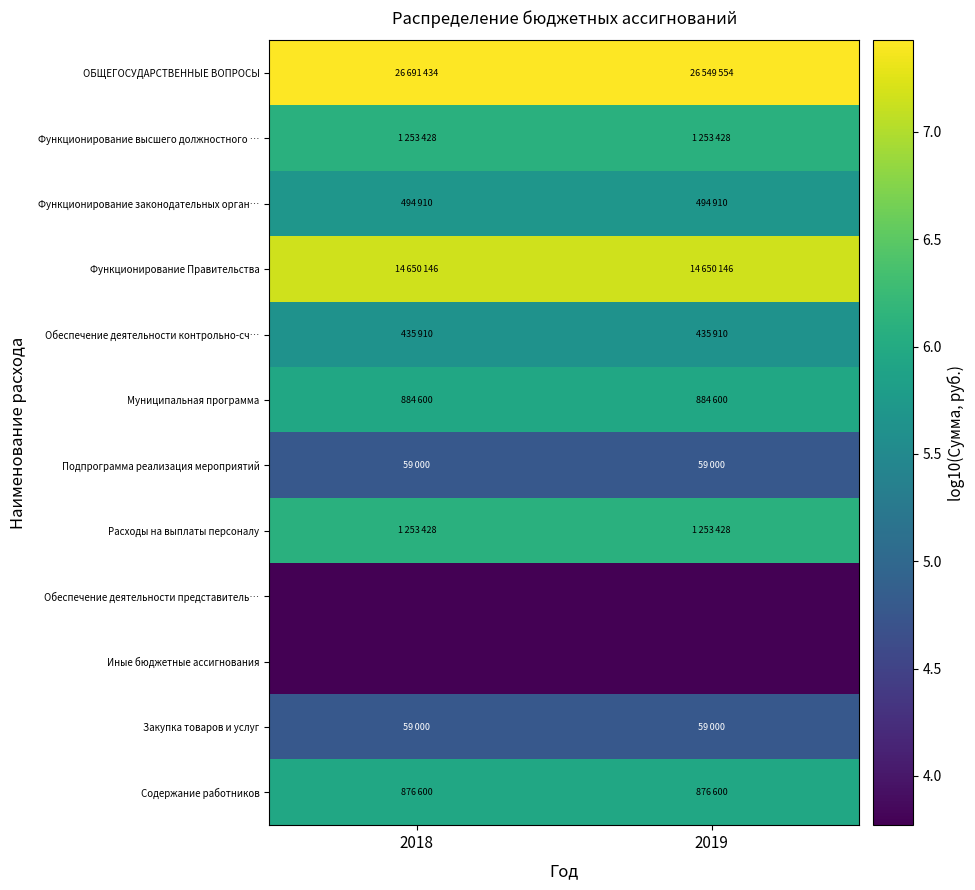

Which has a higher value, 2018 or 2019?

2018